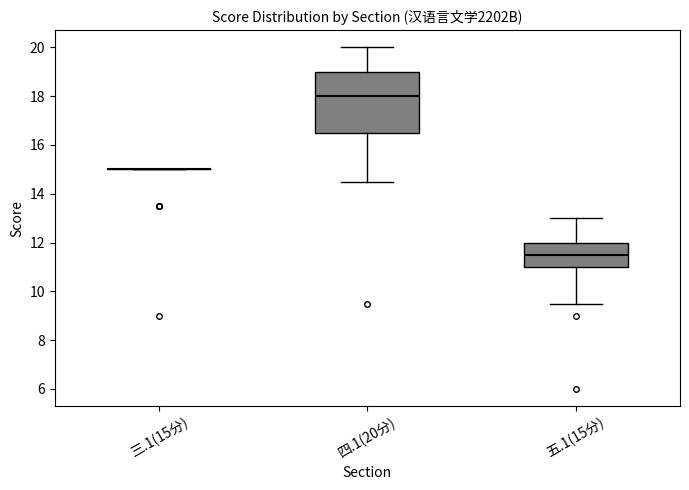

Reading left to right, read every box against the y-axis: the position of its median line, the range the box covers, and the ends of its whiskers. The values are not printed on the chart, so give them approximately, as read against the axis.

三.1(15分): box collapsed to a line at 15.0, whiskers 15.0 to 15.0
四.1(20分): median 18.0, box 16.6 to 19.0, whiskers 14.6 to 20.0
五.1(15分): median 11.6, box 11.0 to 12.0, whiskers 9.6 to 13.0